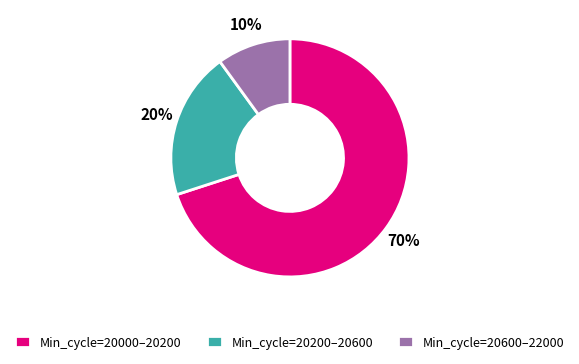

To the nearest percent, what portion does Min_cycle=20600–22000 represent?

10%